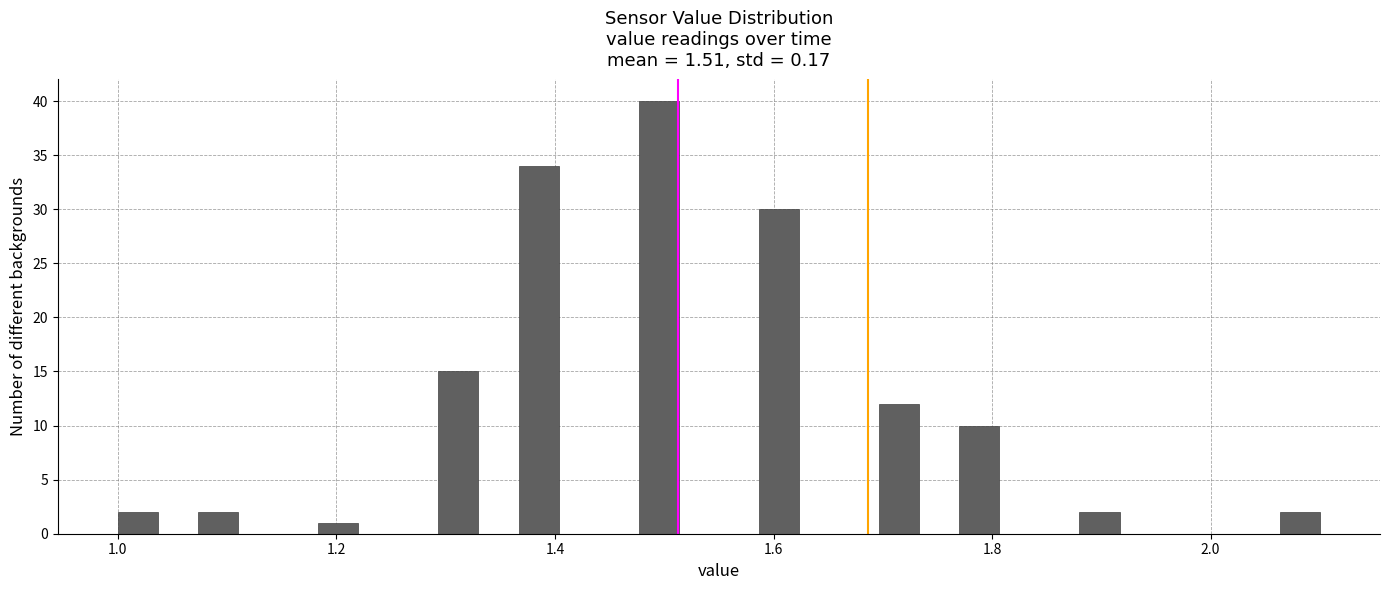

Read against the x-axis, roughly where is the centre of the tallest bar?

1.50